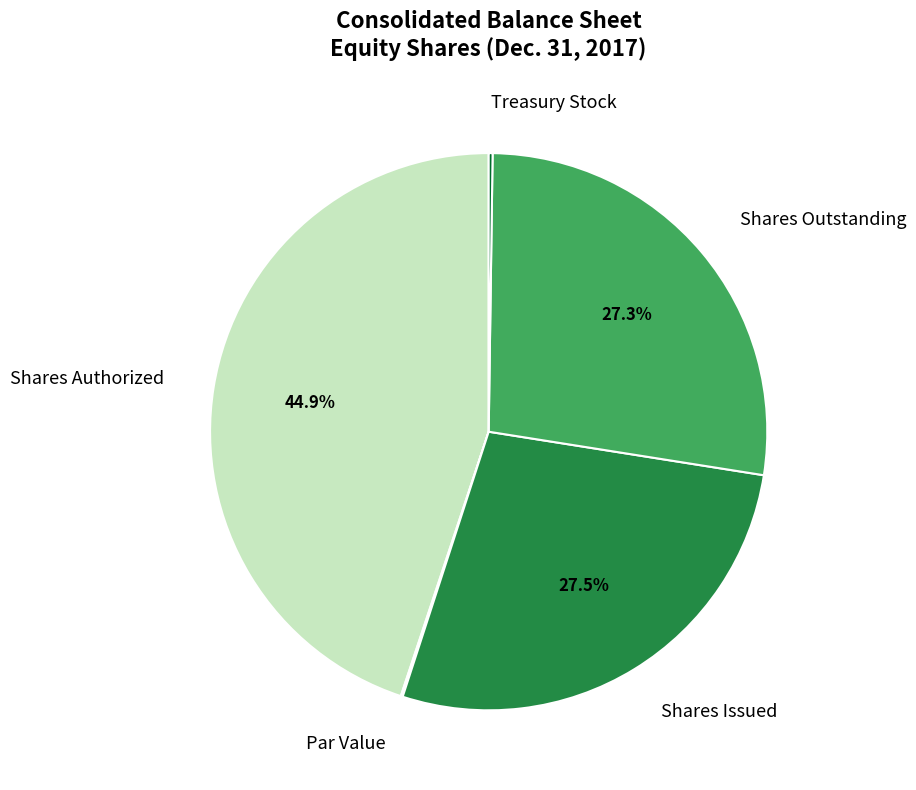

What is the largest slice in the pie chart?

Shares Authorized